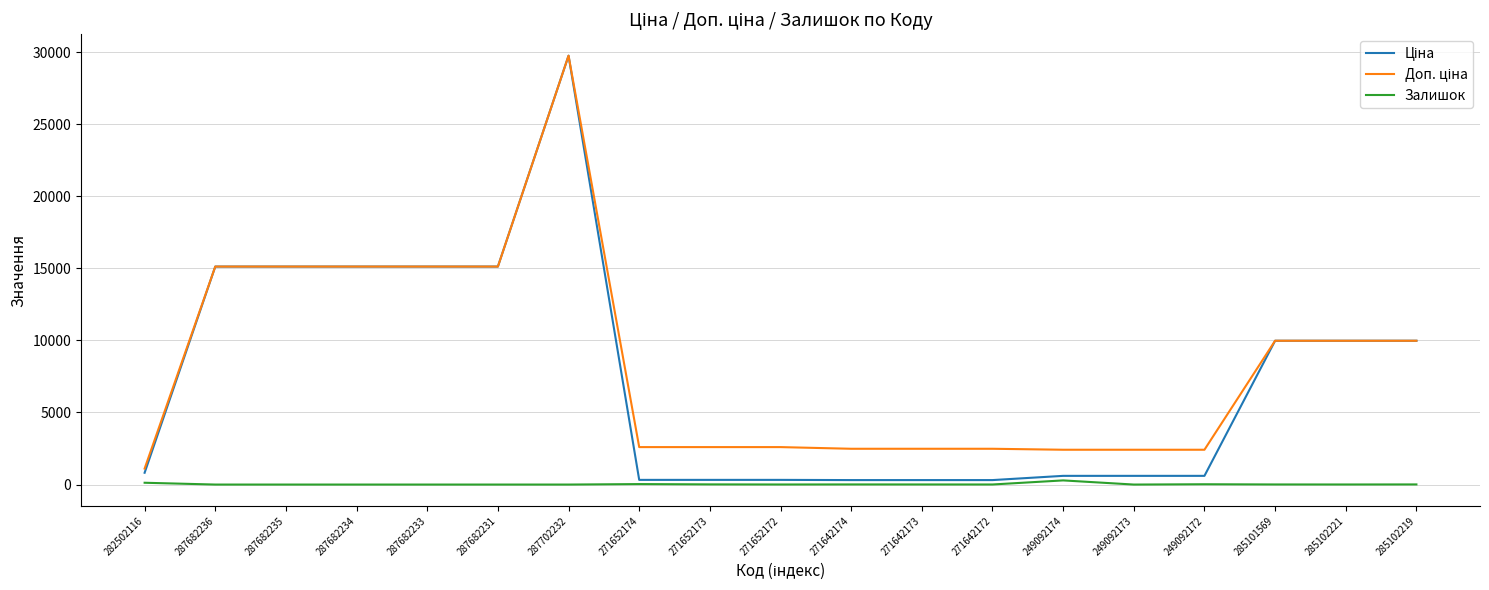

At which category is the sum across all series the highest?

287702232